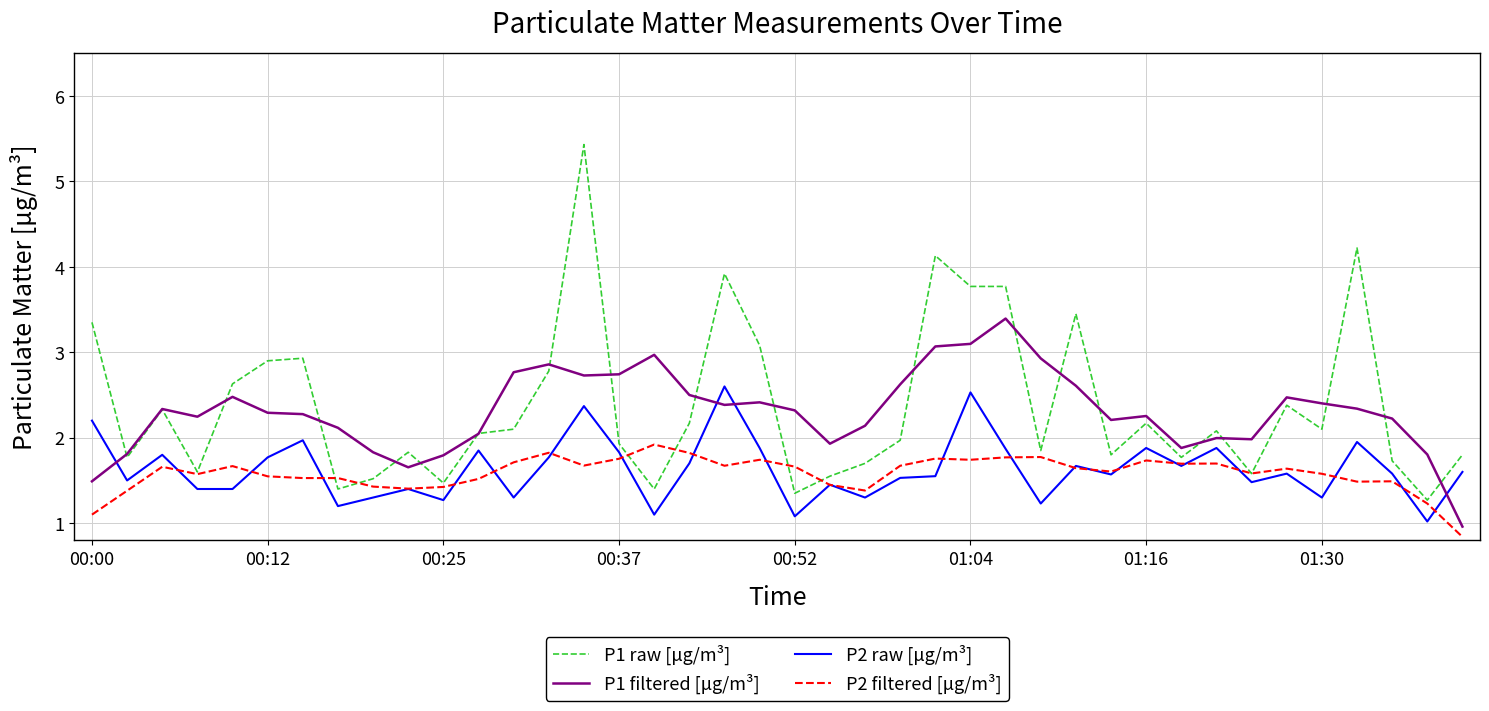

True or false: P1 filtered [μg/m³] and P2 filtered [μg/m³] cross at least once.

False